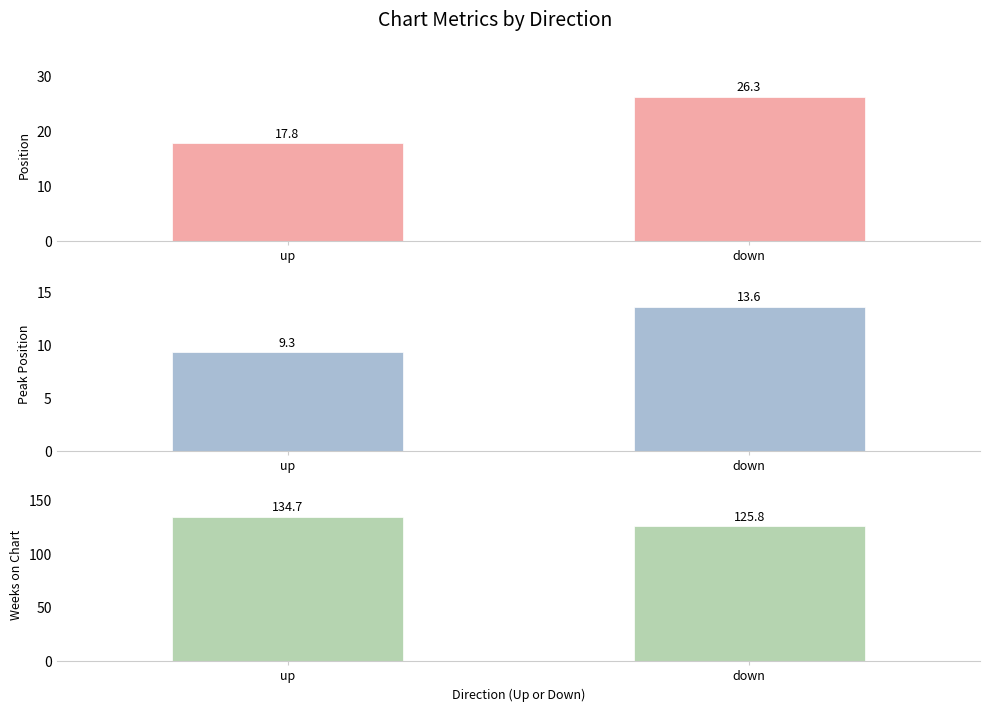

What is the value of the Position bar at the 2nd from the left?

26.3